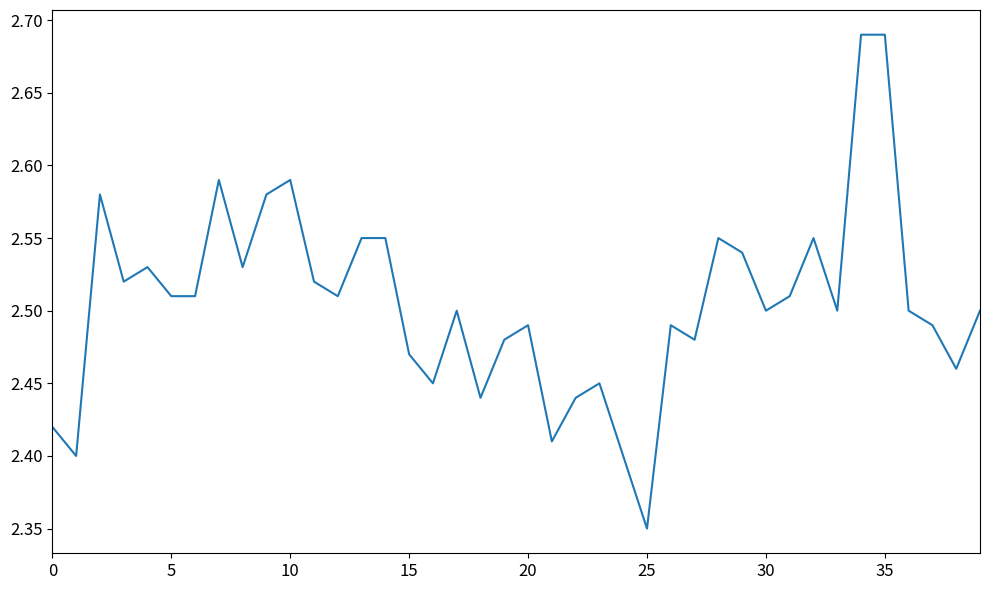

What is the difference between the maximum and minimum values?

0.3